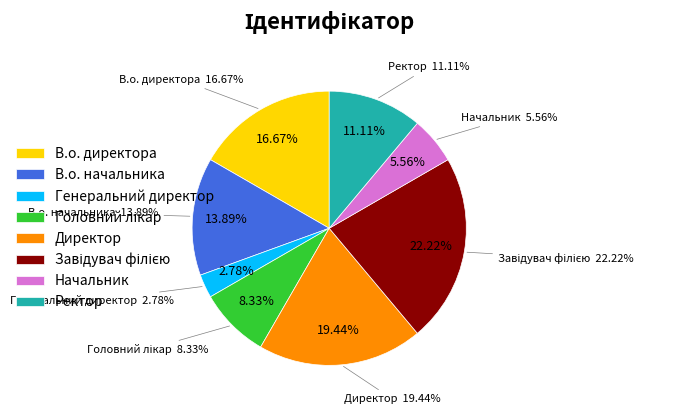

How many segments does this pie chart have?

8